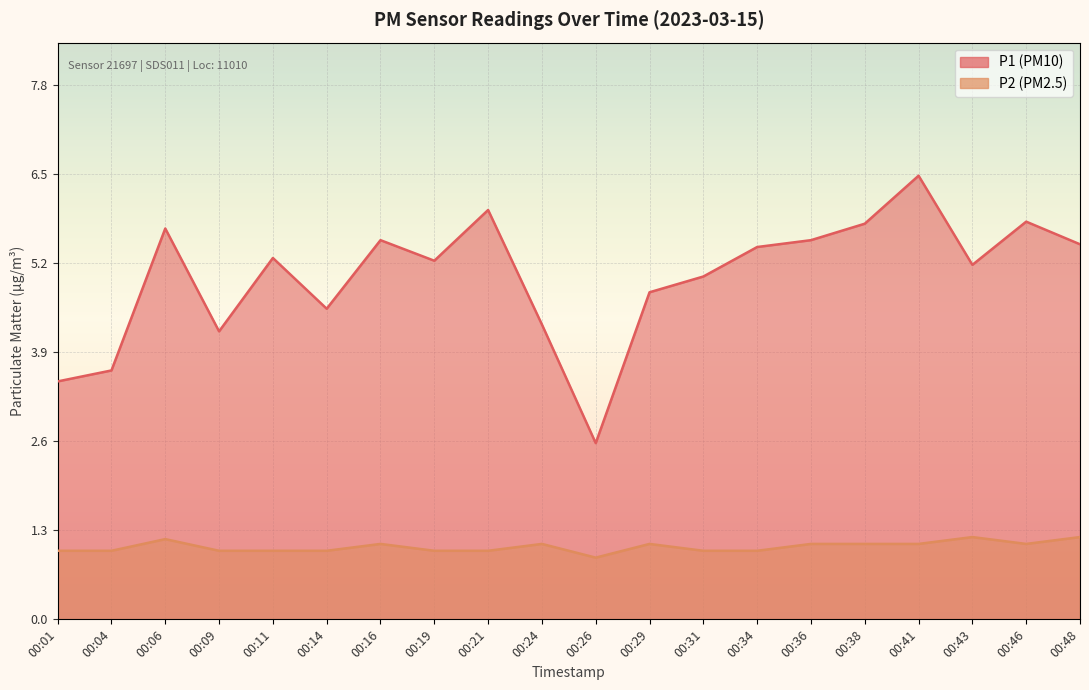

At which label does P1 first exceed 5?

00:06